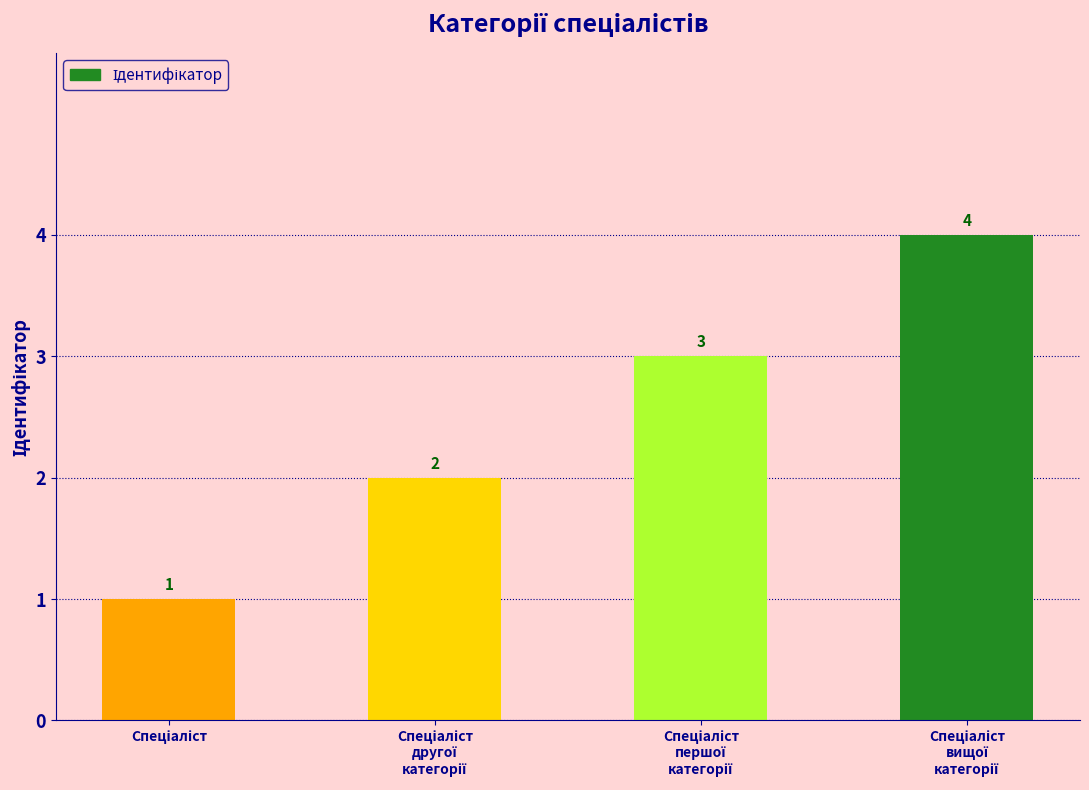

What is the sum of all values?

10